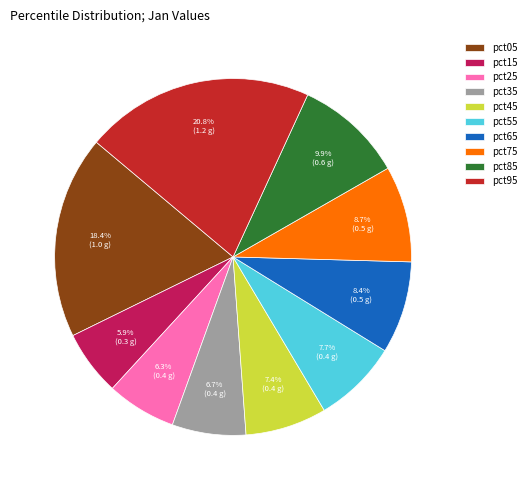

Is the sum of pct55 and pct85 greater than half?

No